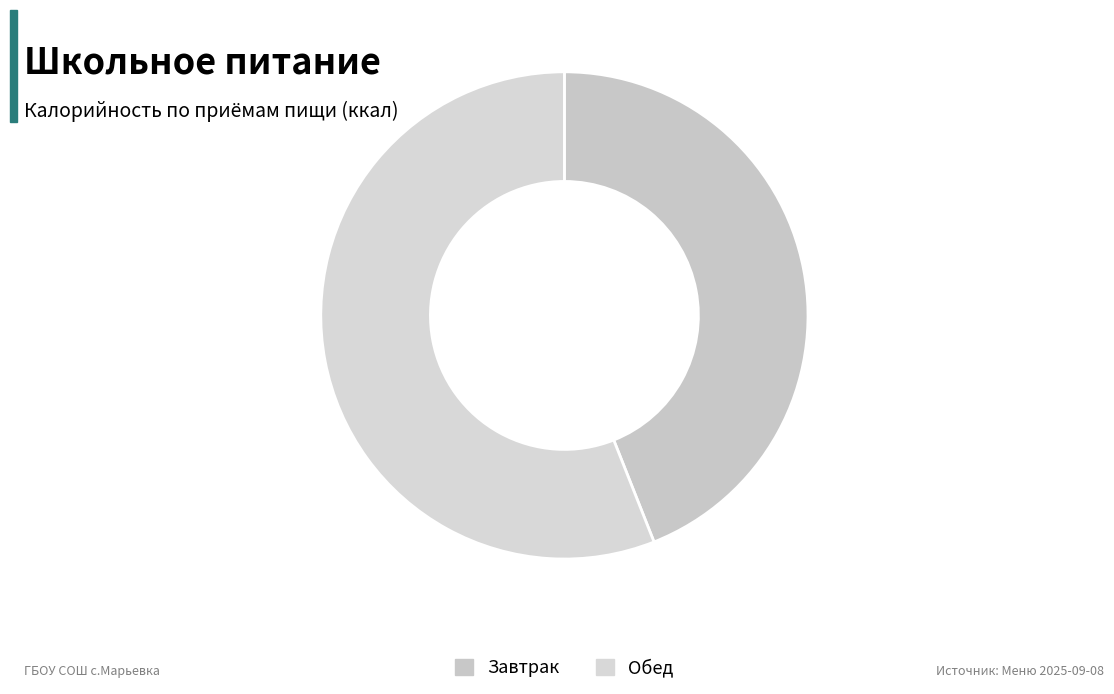

Count the number of slices in the pie.

2